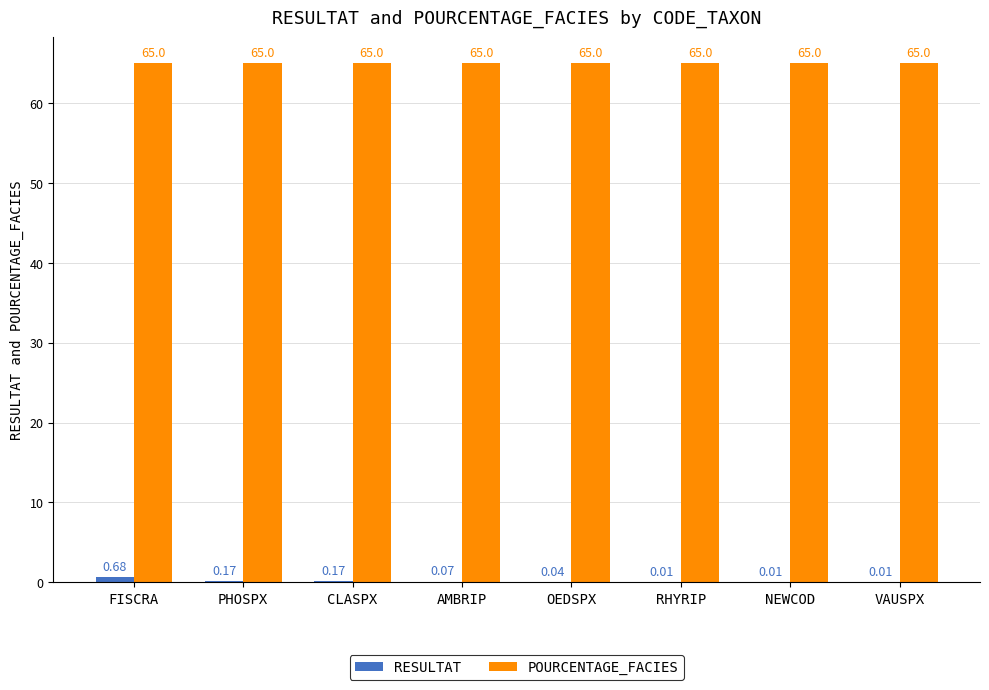

Are the bars grouped side by side (vs. stacked)?

Yes